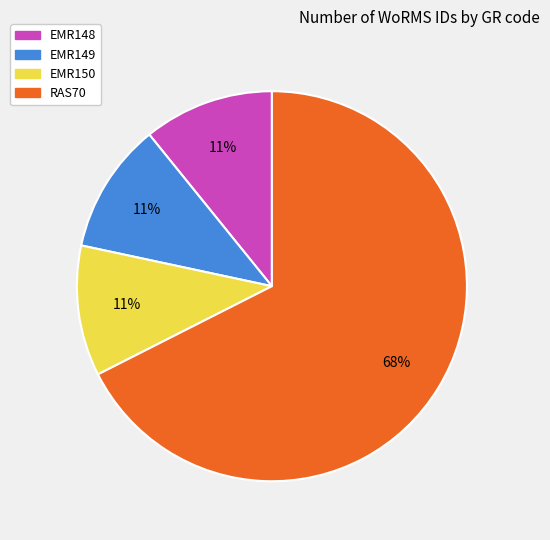

True or false: EMR148 accounts for 11% of the total.

True